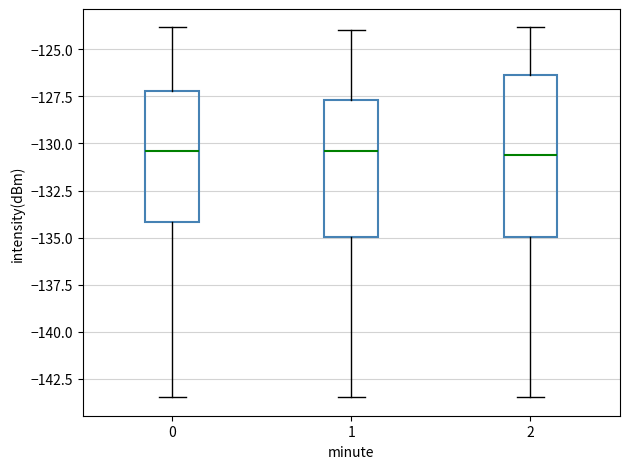

Comparing the boxes themselves (not the whiskers), which one is the tallest?

2